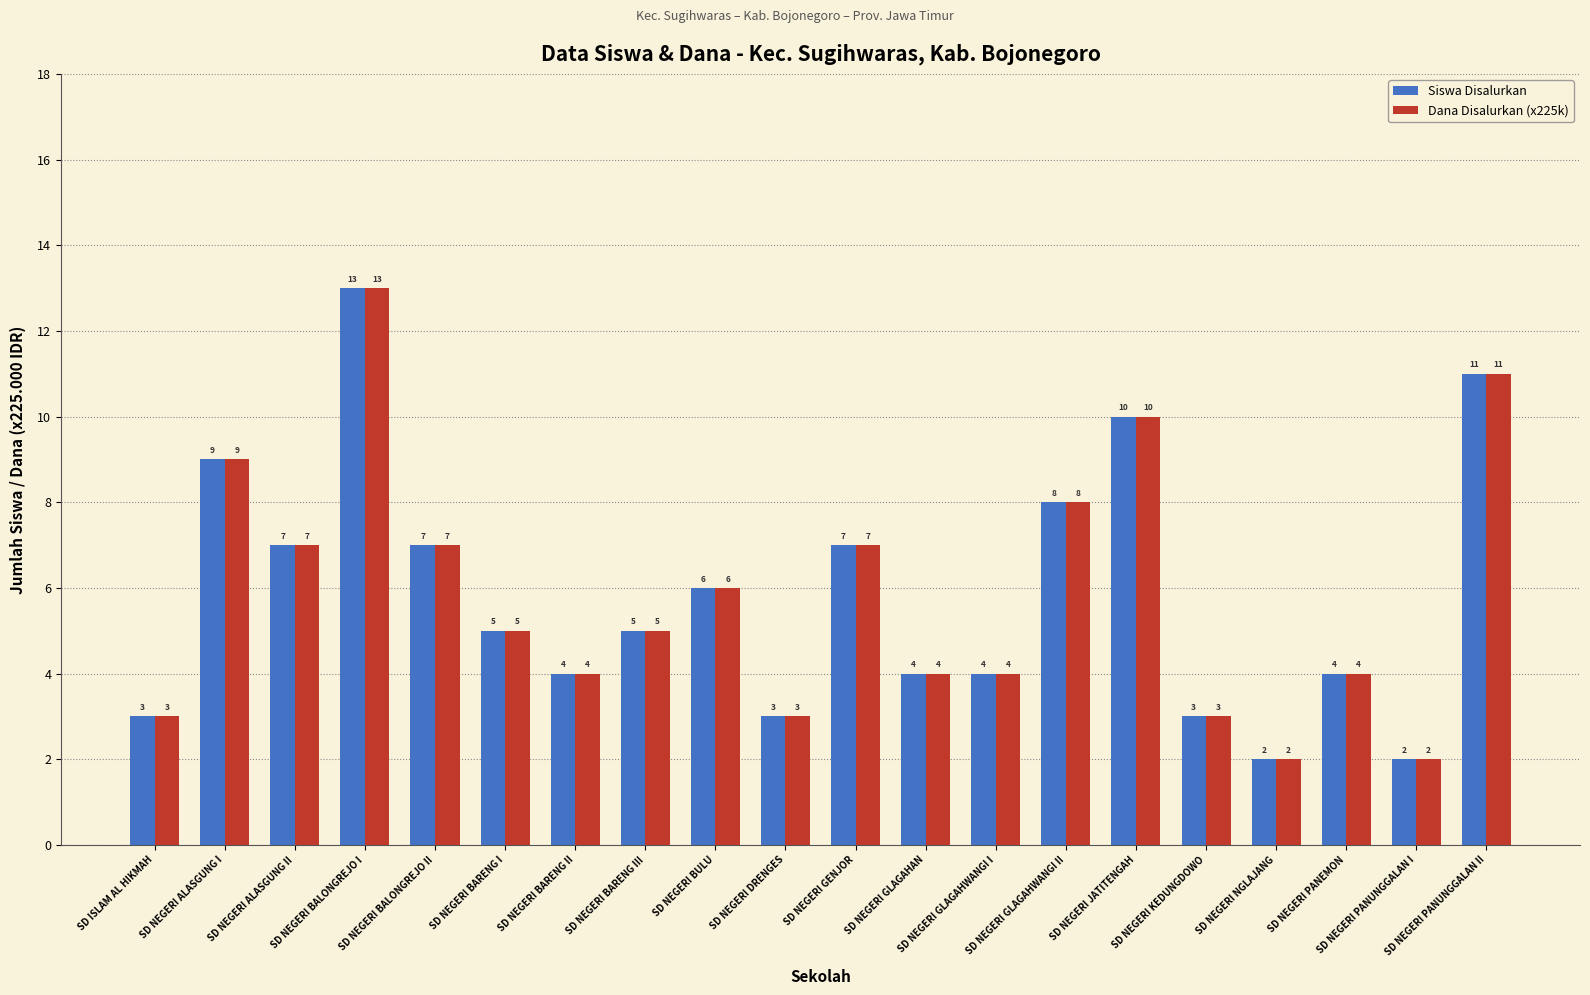

What is the difference between the maximum and minimum values in the Dana Disalurkan (x225k) series?

11